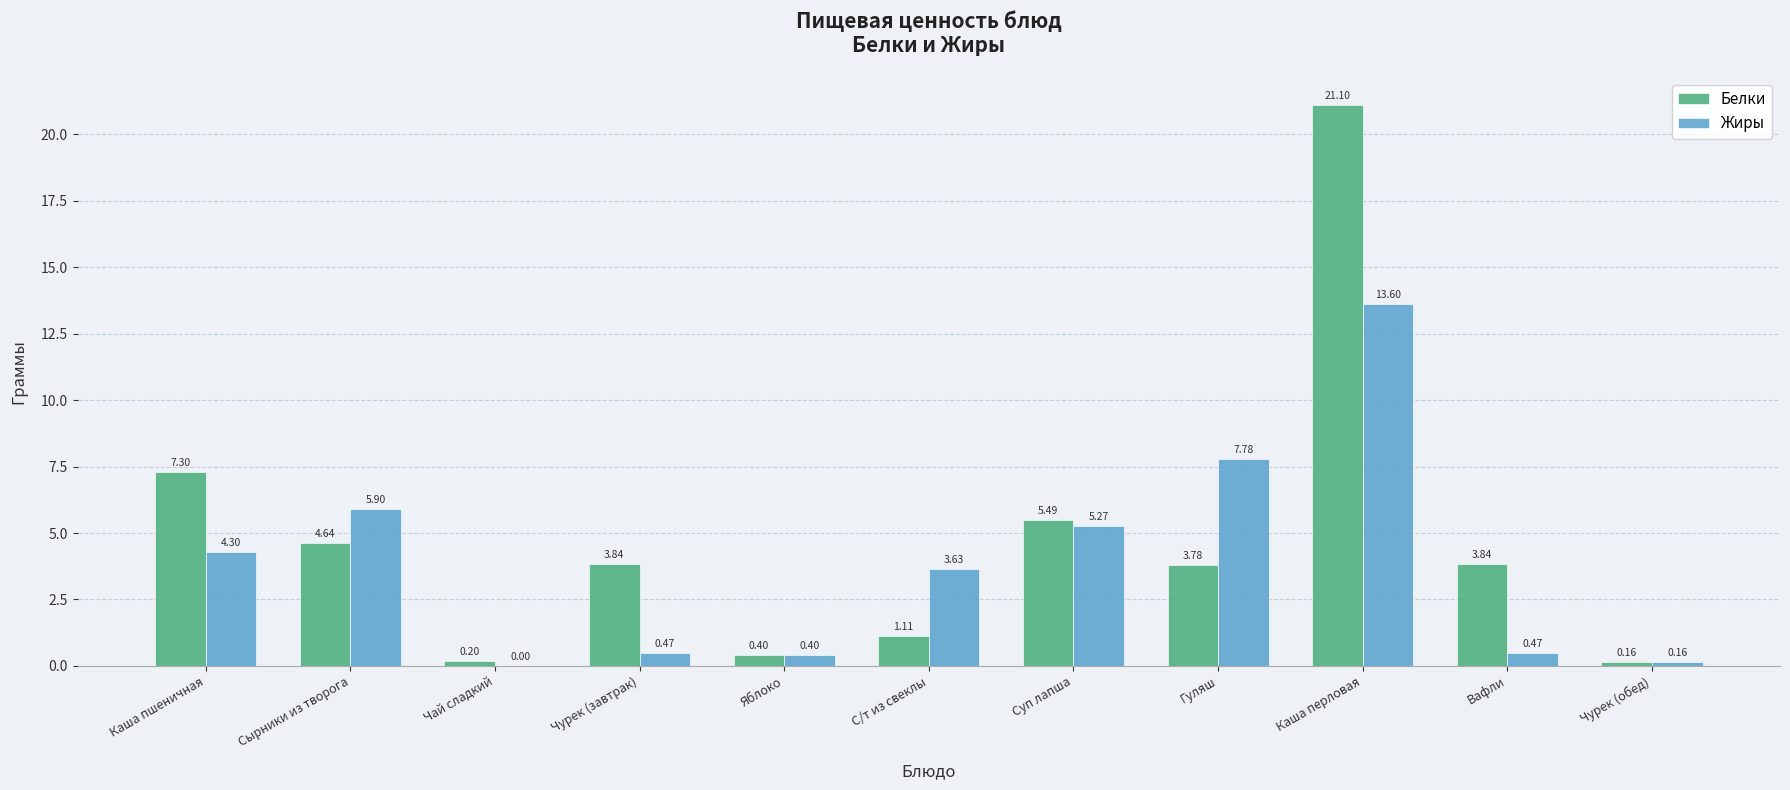

How many groups of bars are there?

11